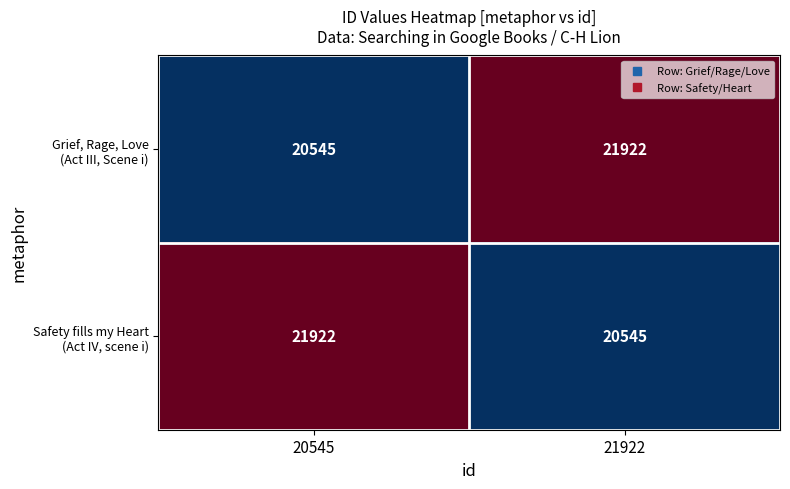

What is the difference between the highest and lowest values at 20545?

1377